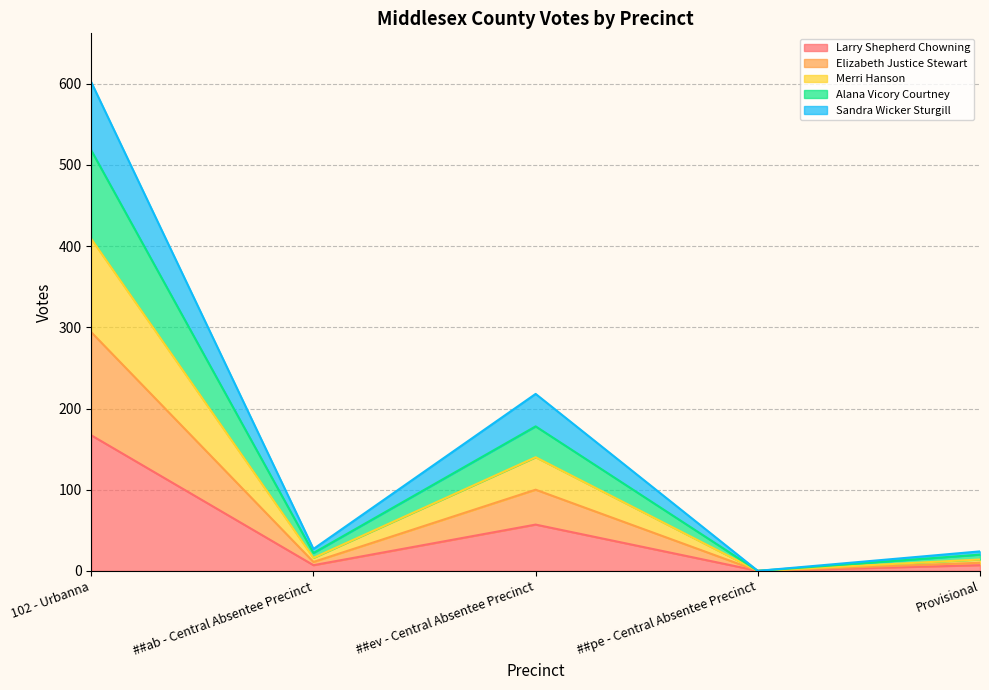

At which label does Larry Shepherd Chowning reach its peak?

102 - Urbanna